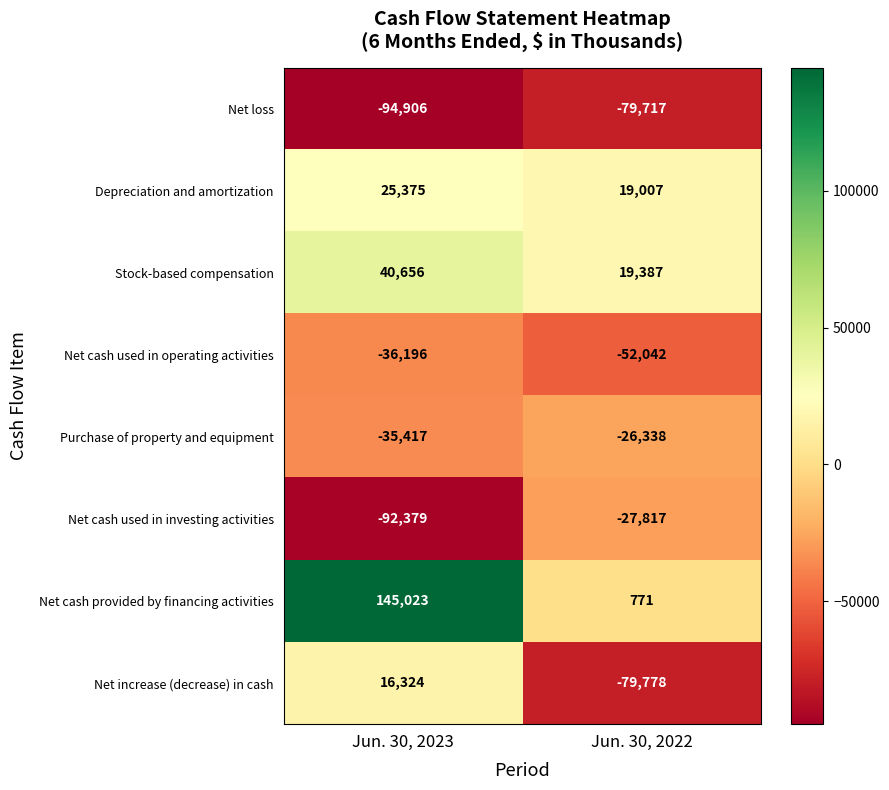

What is the difference between the highest and lowest values at Jun. 30, 2022?

99165